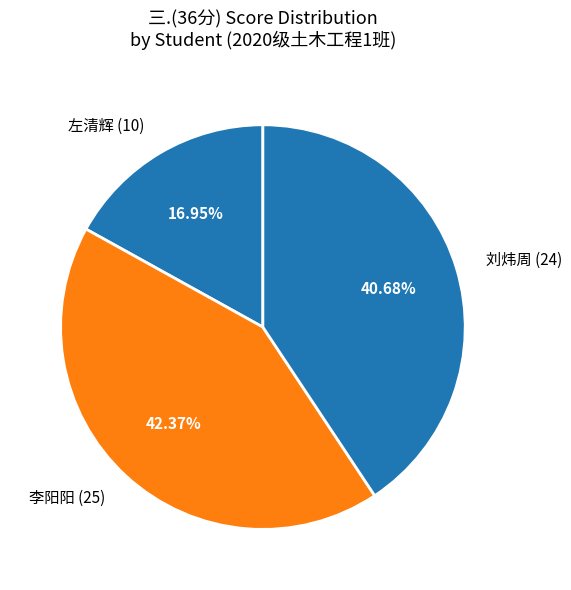

Rank the categories by value from lowest to highest.

左清辉 (10), 刘炜周 (24), 李阳阳 (25)